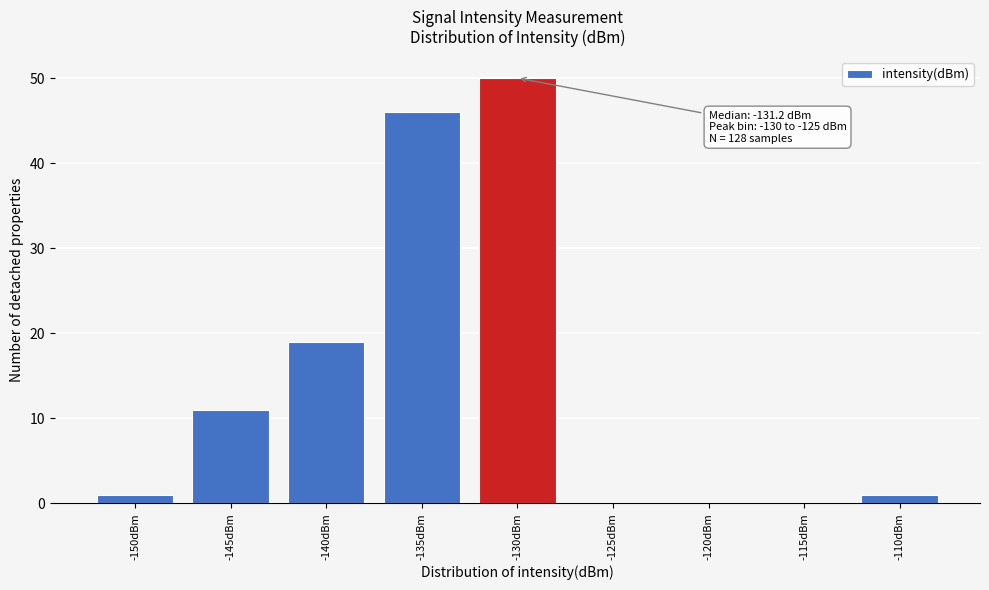

Reading right to left, list all the values displayed in this chart.

-110dBm=1	-115dBm=0	-120dBm=0	-125dBm=0	-130dBm=50	-135dBm=46	-140dBm=19	-145dBm=11	-150dBm=1